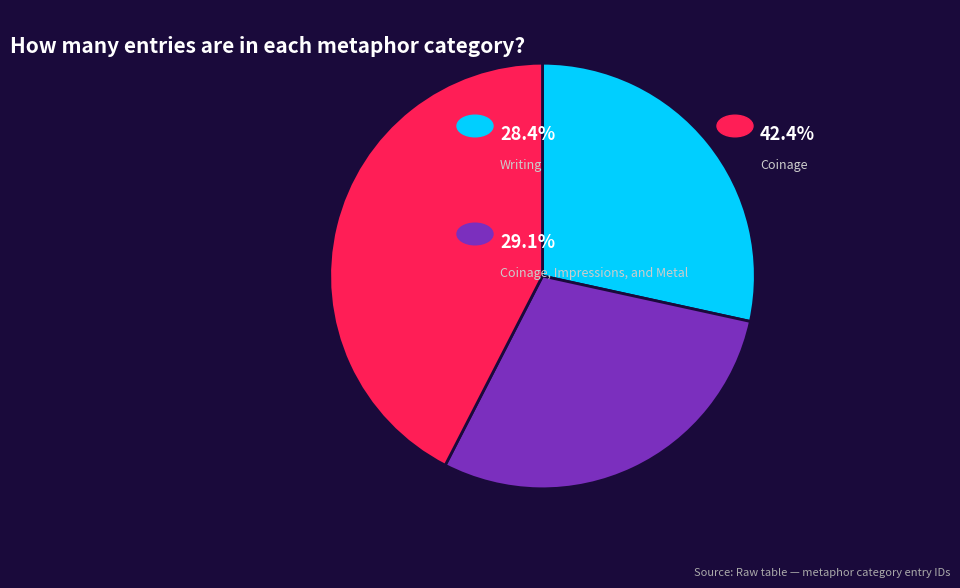

Is there any slice that represents more than half of the pie?

No